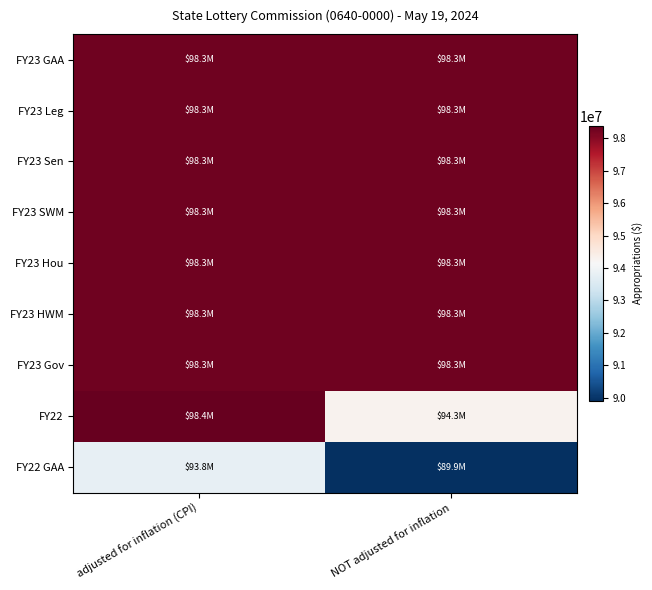

Reading left to right, what are all the values shown in this chart?

FY23 GAA: adjusted for inflation (CPI)=98277185	NOT adjusted for inflation=98277185
FY23 Leg: adjusted for inflation (CPI)=98277185	NOT adjusted for inflation=98277185
FY23 Sen: adjusted for inflation (CPI)=98277185	NOT adjusted for inflation=98277185
FY23 SWM: adjusted for inflation (CPI)=98277185	NOT adjusted for inflation=98277185
FY23 Hou: adjusted for inflation (CPI)=98277185	NOT adjusted for inflation=98277185
FY23 HWM: adjusted for inflation (CPI)=98277185	NOT adjusted for inflation=98277185
FY23 Gov: adjusted for inflation (CPI)=98277185	NOT adjusted for inflation=98277185
FY22: adjusted for inflation (CPI)=98383605	NOT adjusted for inflation=94303818
FY22 GAA: adjusted for inflation (CPI)=93793251	NOT adjusted for inflation=89903818